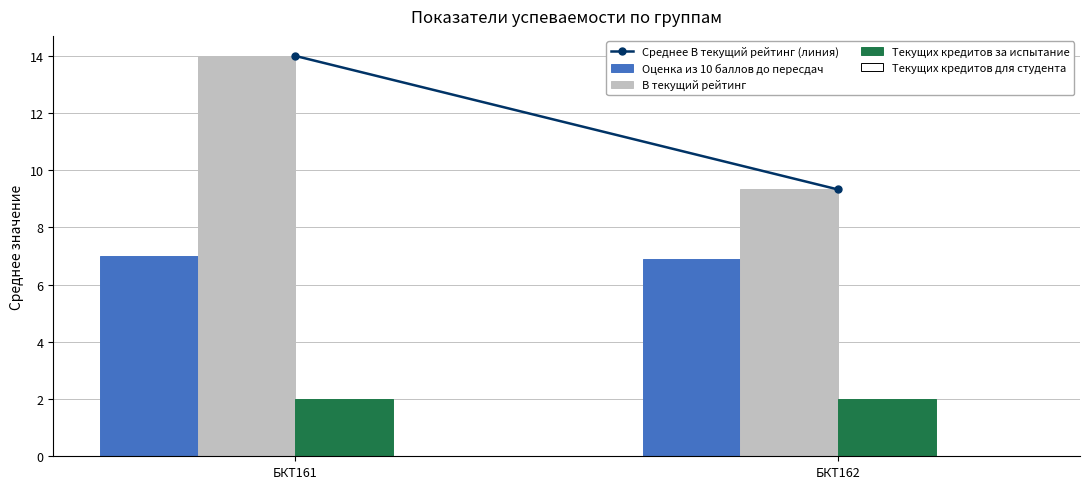

Is it true that Оценка из 10 баллов до пересдач equals 11.3 at БКТ162?

False